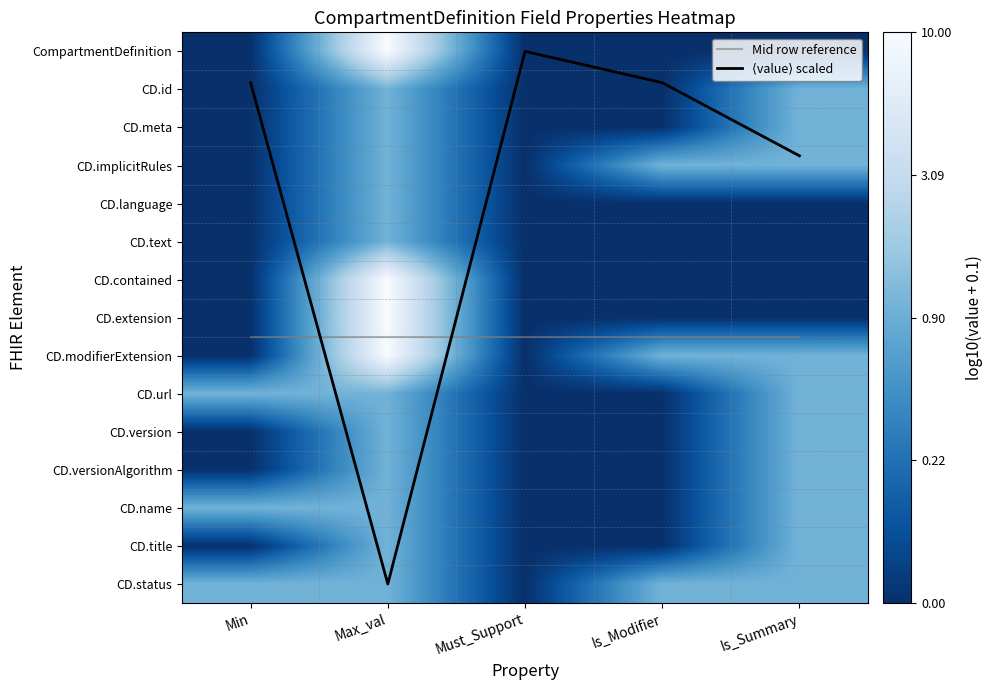

Count the number of data series in this chart.

17